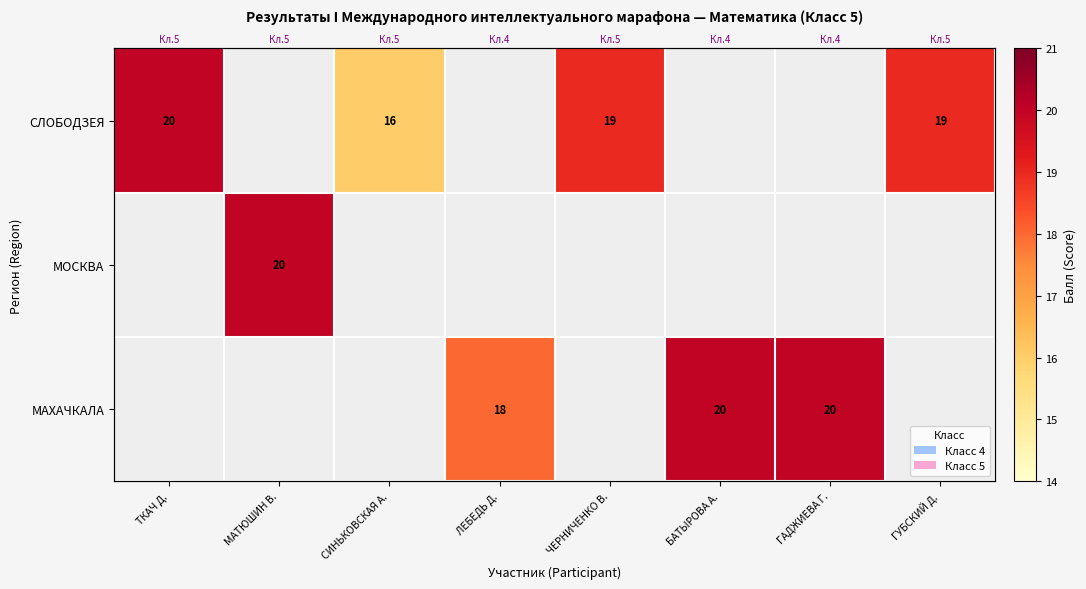

How many values in МАХАЧКАЛА are above zero?

3